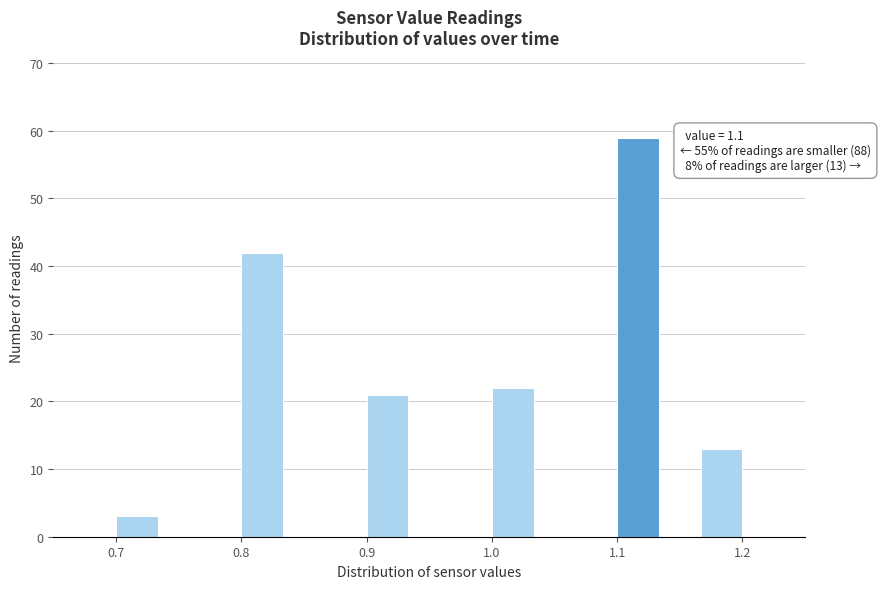

Read against the x-axis, roughly where is the centre of the tallest bar?

1.12